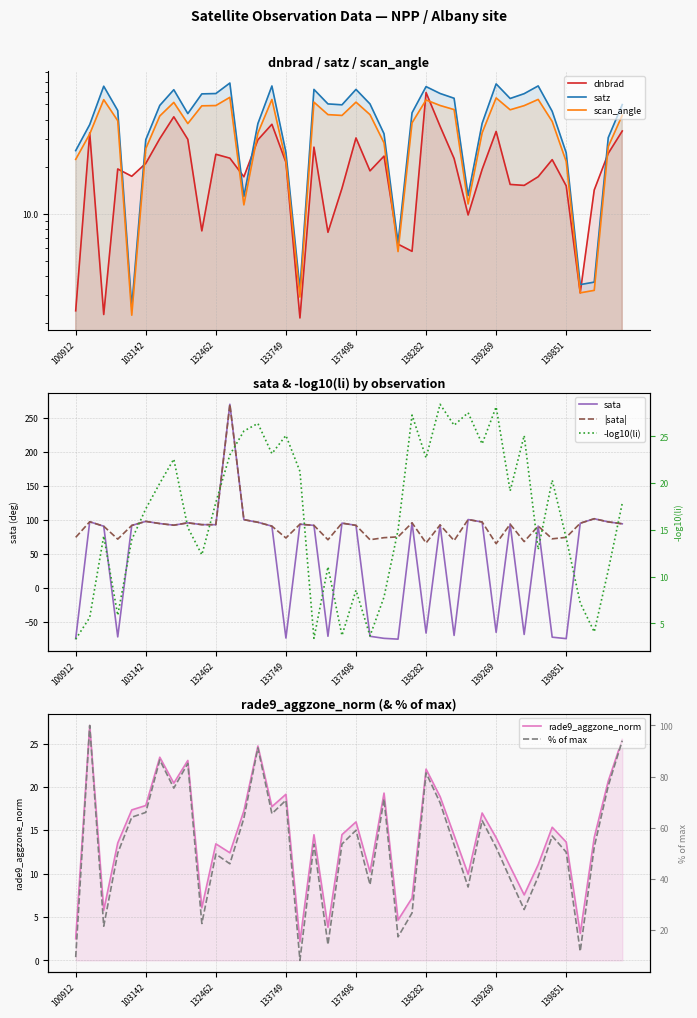

Between which two adjacent categories do sata and dnbrad first intersect?

100912 and 103142